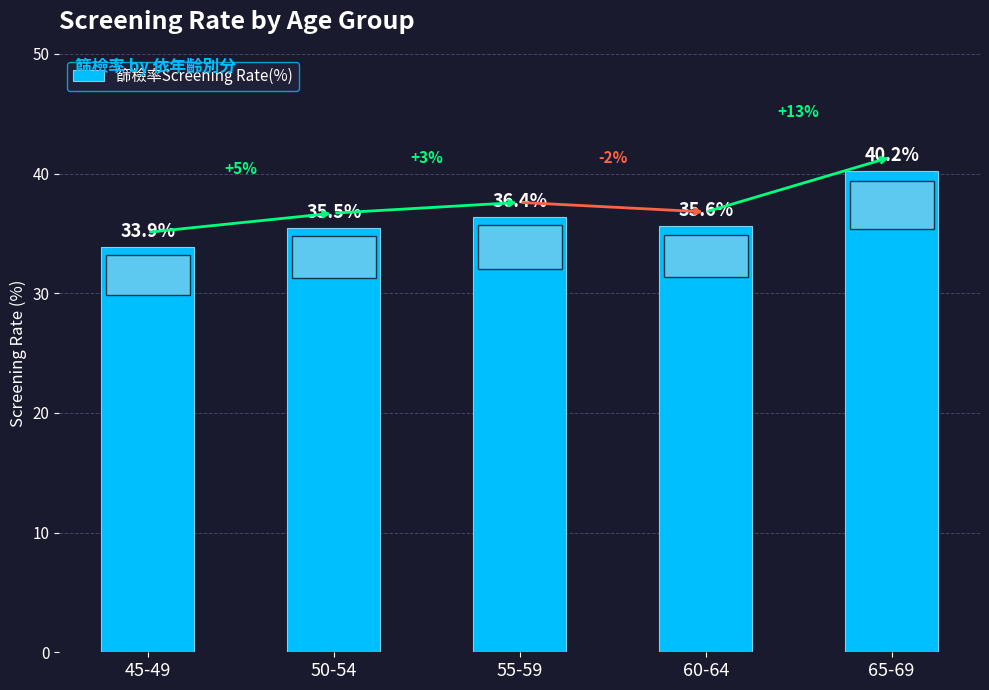

Rank the categories by value from highest to lowest.

65-69, 55-59, 60-64, 50-54, 45-49